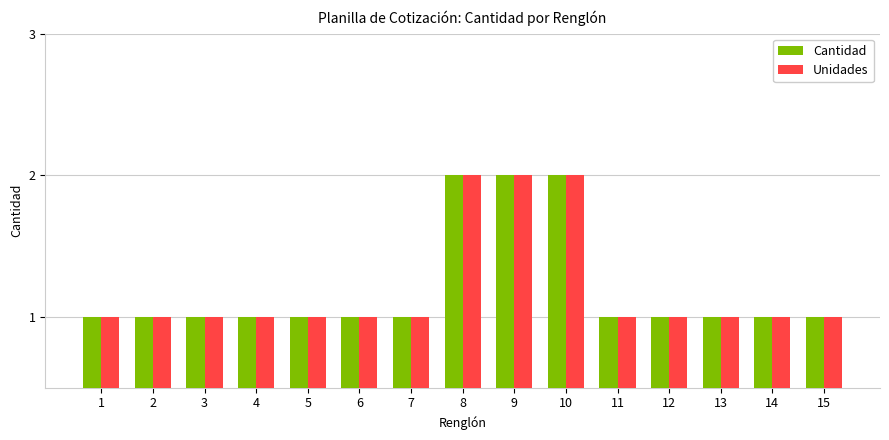

Is the value of Unidades at 9 greater than the value of Cantidad at 6?

Yes